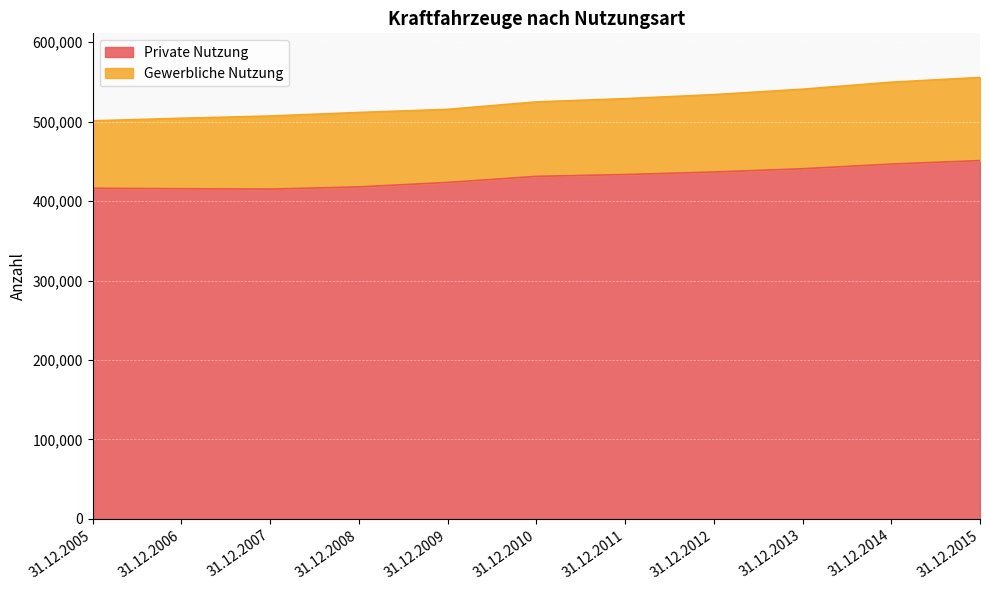

Is it true that the value at 31.12.2007 is 415127?

True